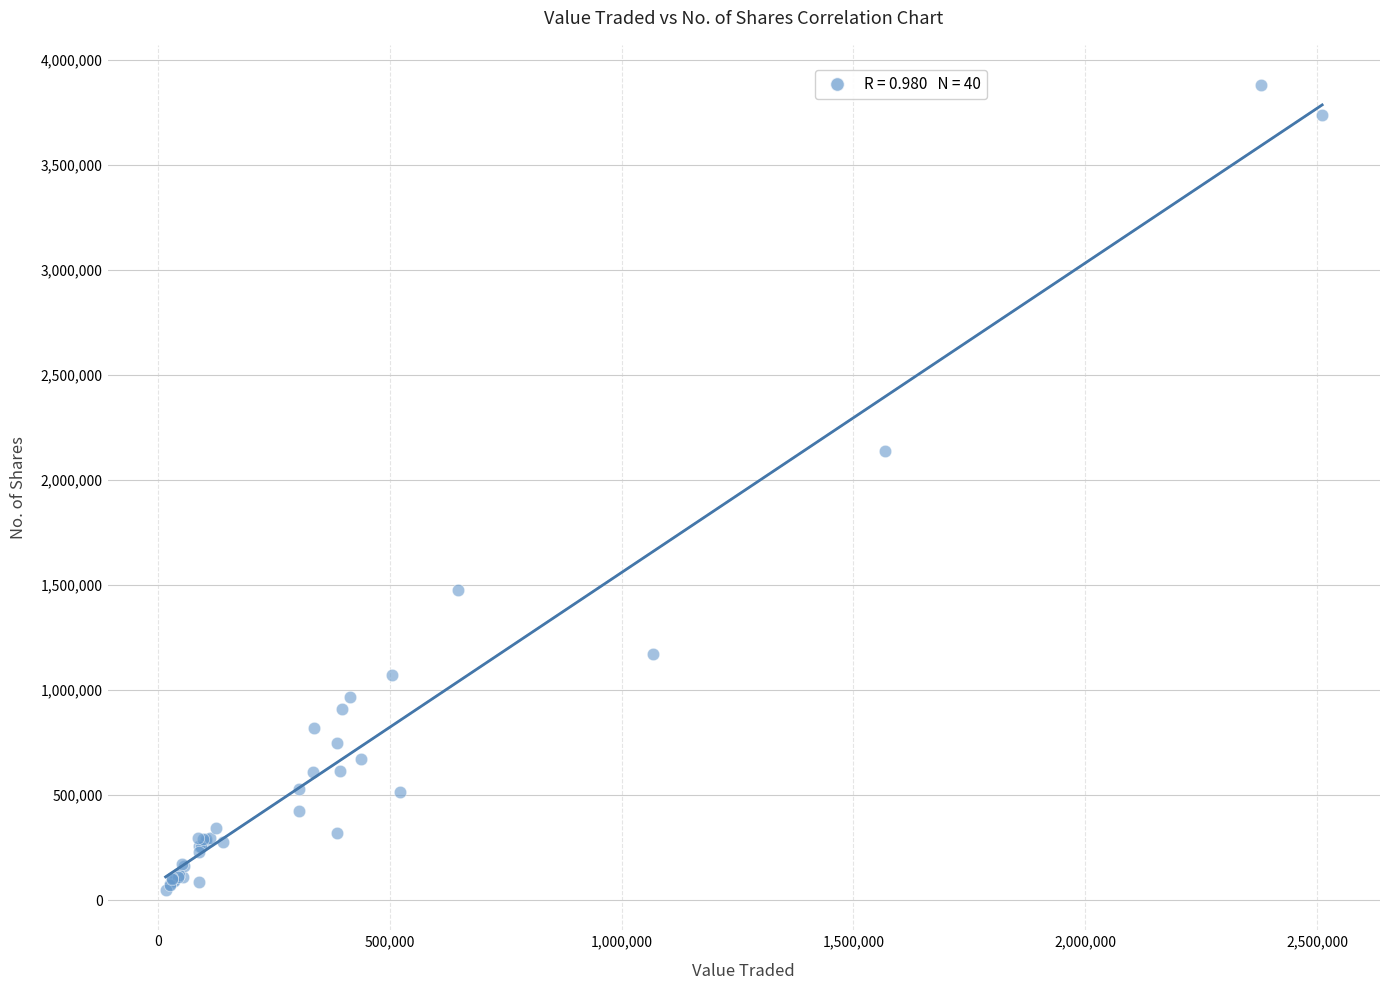

What Y value in the scatter plot is closest to 1964065?

2138491